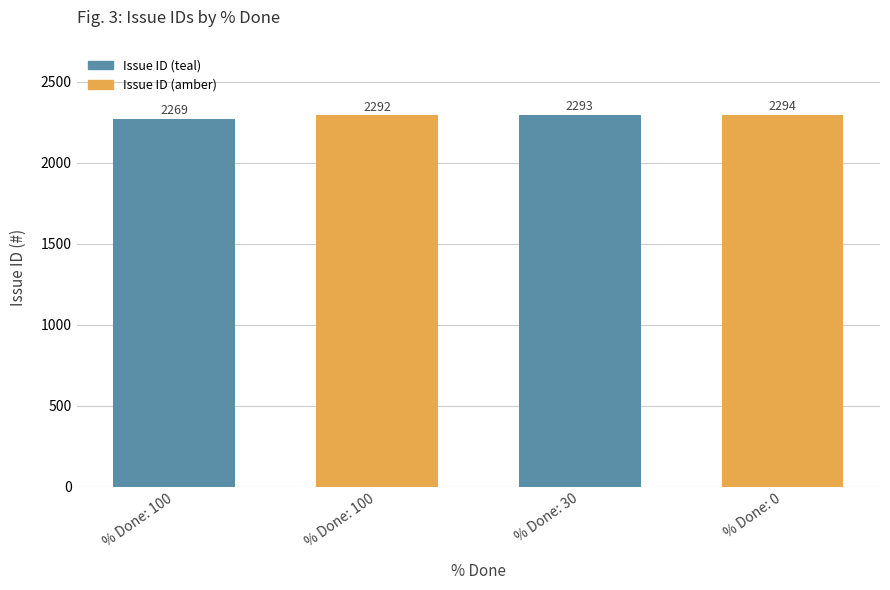

Reading left to right, transcribe all the data shown in this chart.

% Done: 100=2269	% Done: 100=2292	% Done: 30=2293	% Done: 0=2294